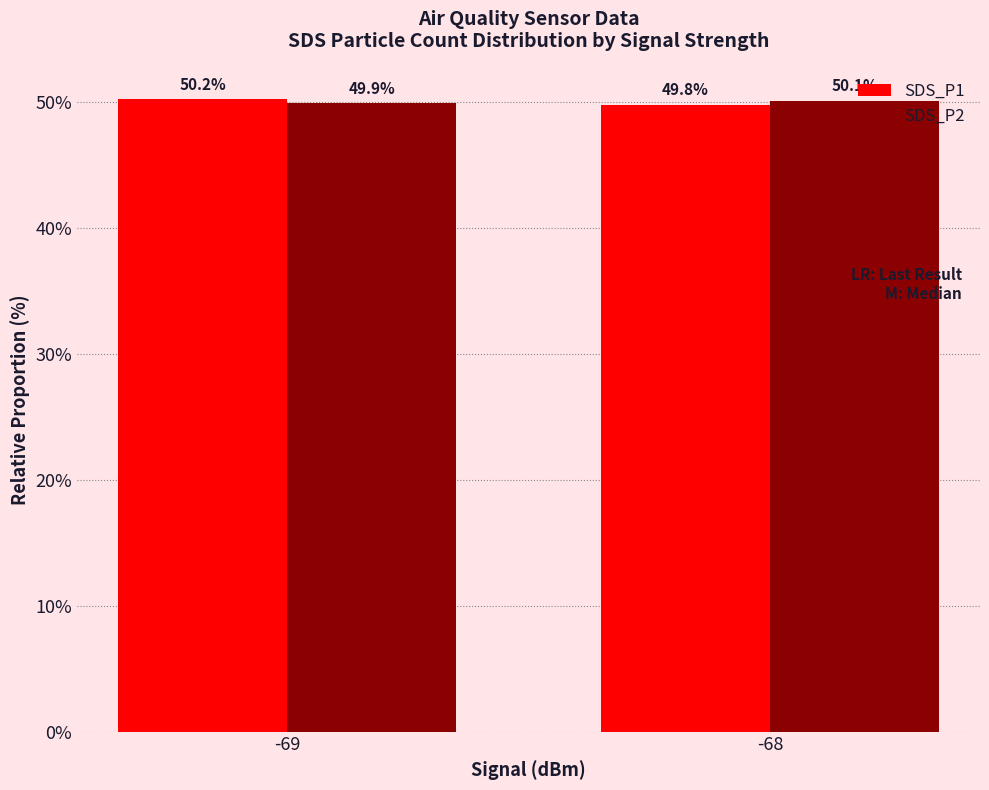

What is the smallest value displayed?

49.8